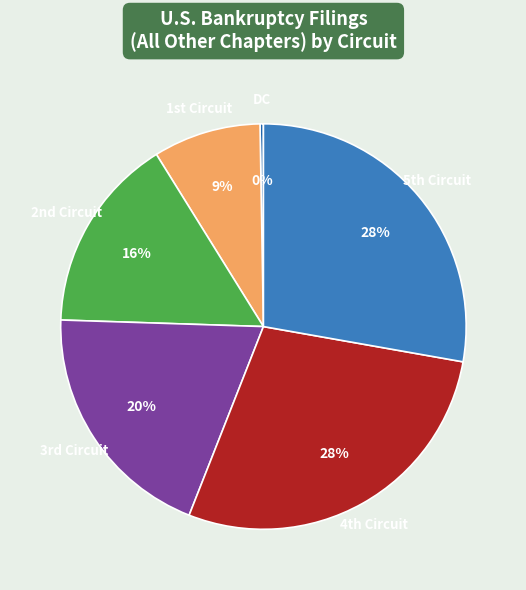

Does any single category account for the majority?

No